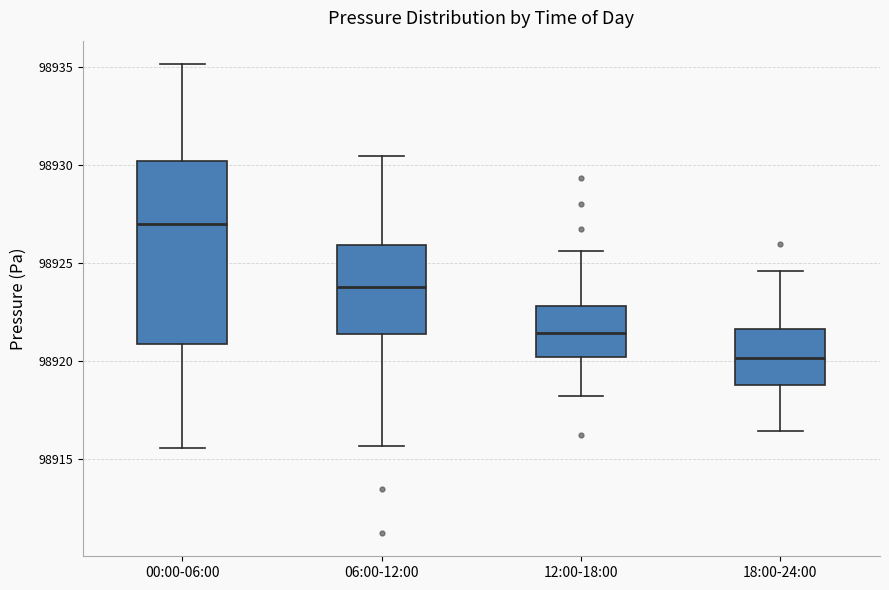

Which box's median line is the lowest?

18:00-24:00